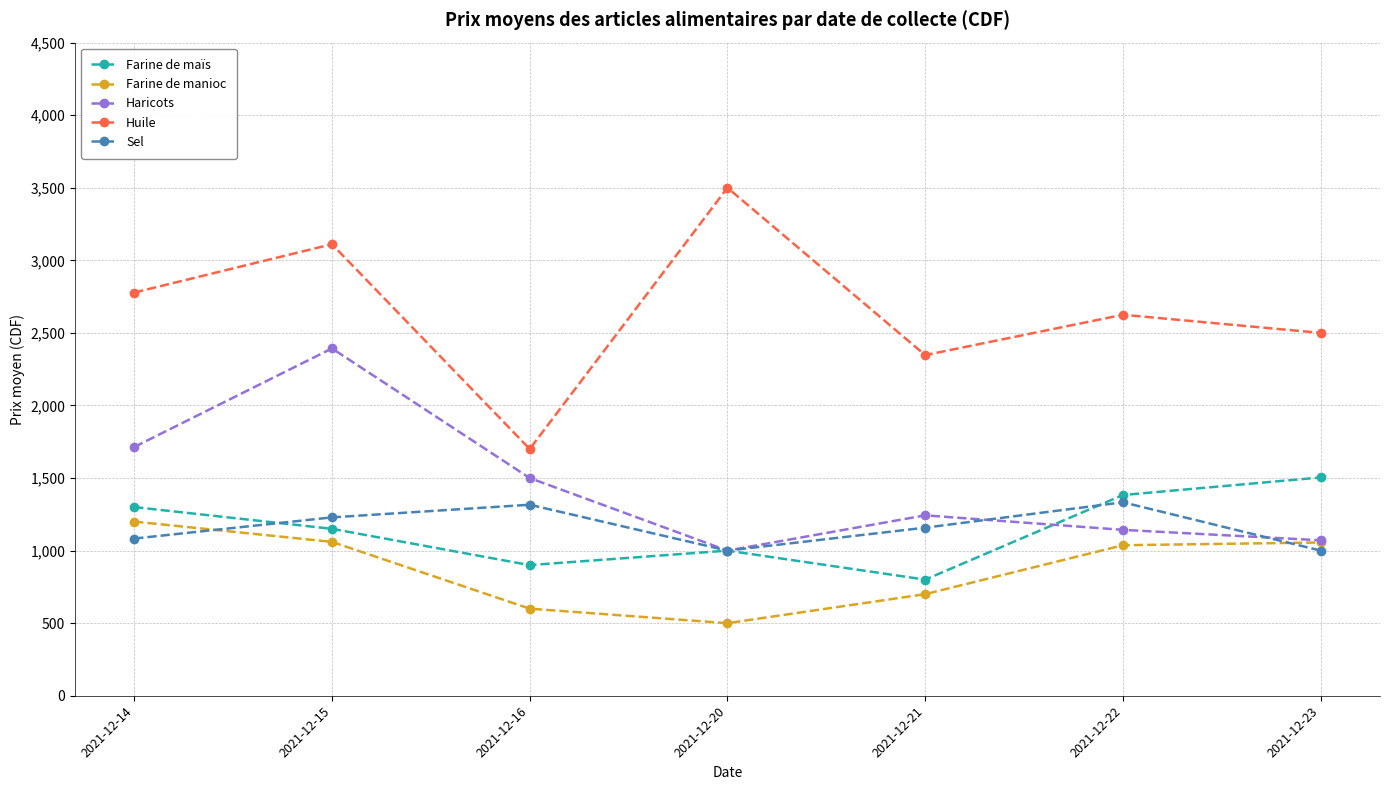

Rank the categories by Huile value from highest to lowest.

2021-12-20, 2021-12-15, 2021-12-14, 2021-12-22, 2021-12-23, 2021-12-21, 2021-12-16